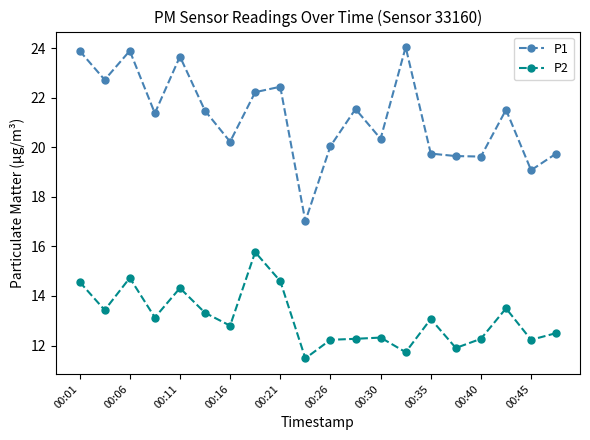

What is the maximum value for P2?

15.8